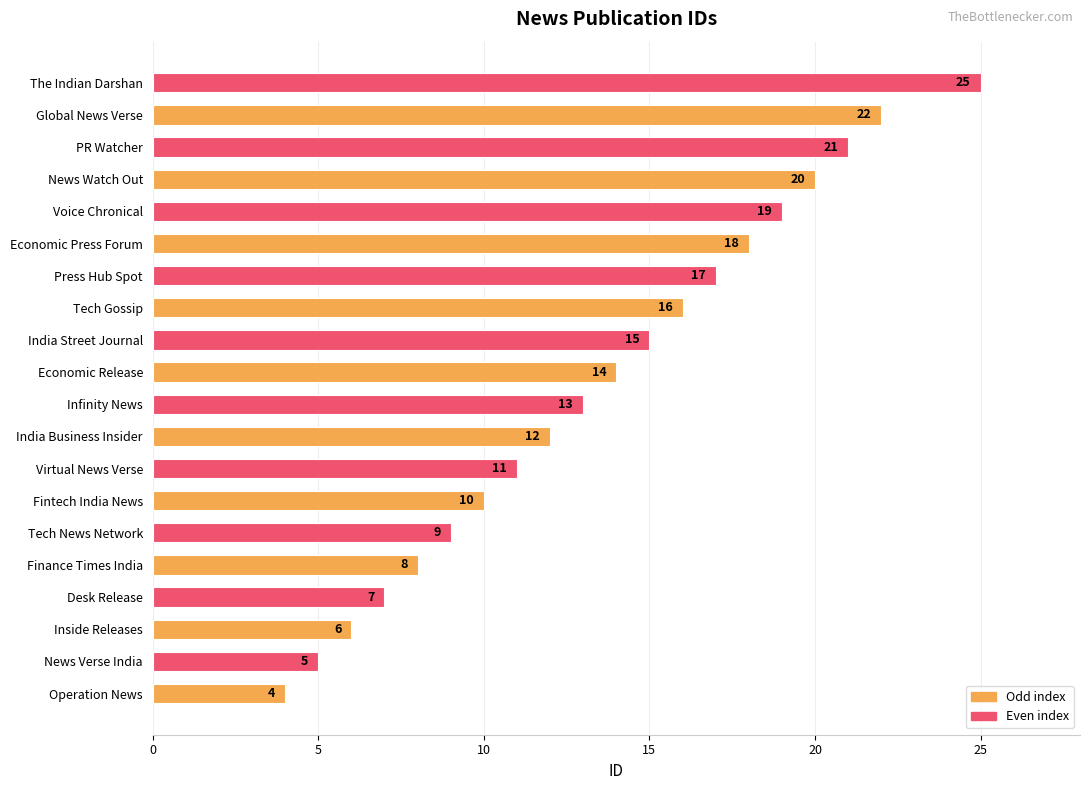

How many bars are there in total?

20